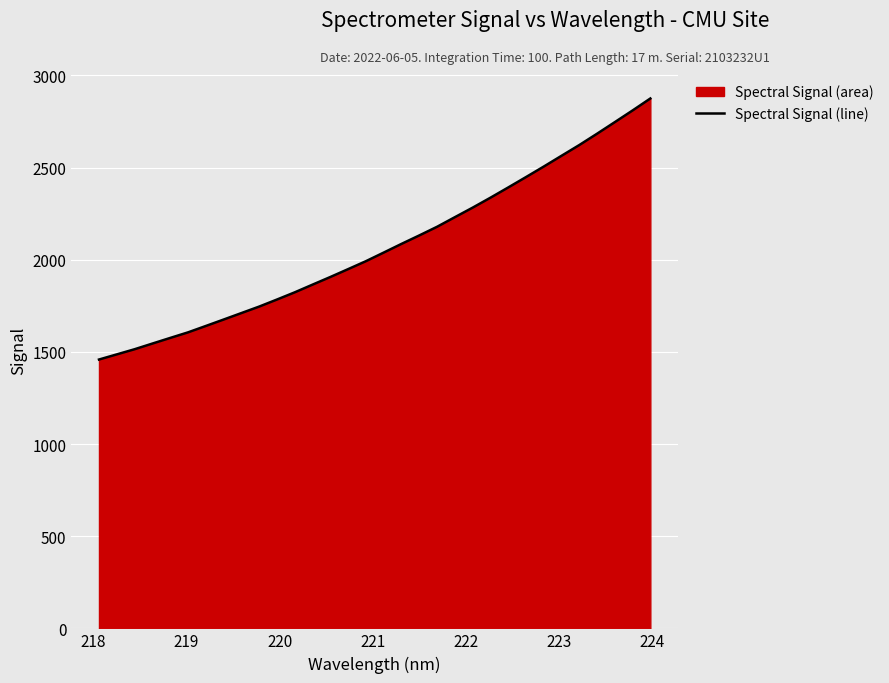

How many data points are less than 2038?

16